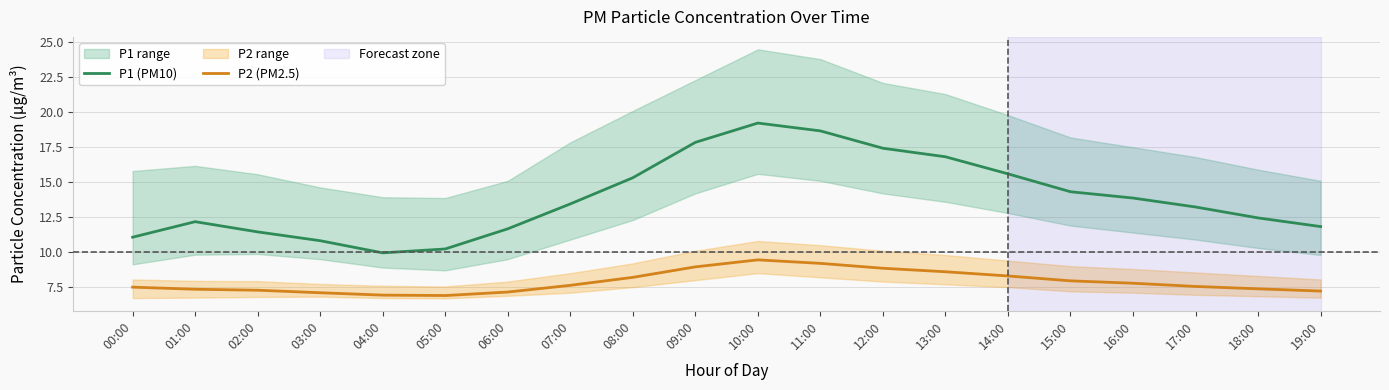

Rank the series at 12:00 from highest to lowest value.

P1 (PM10), P2 (PM2.5)